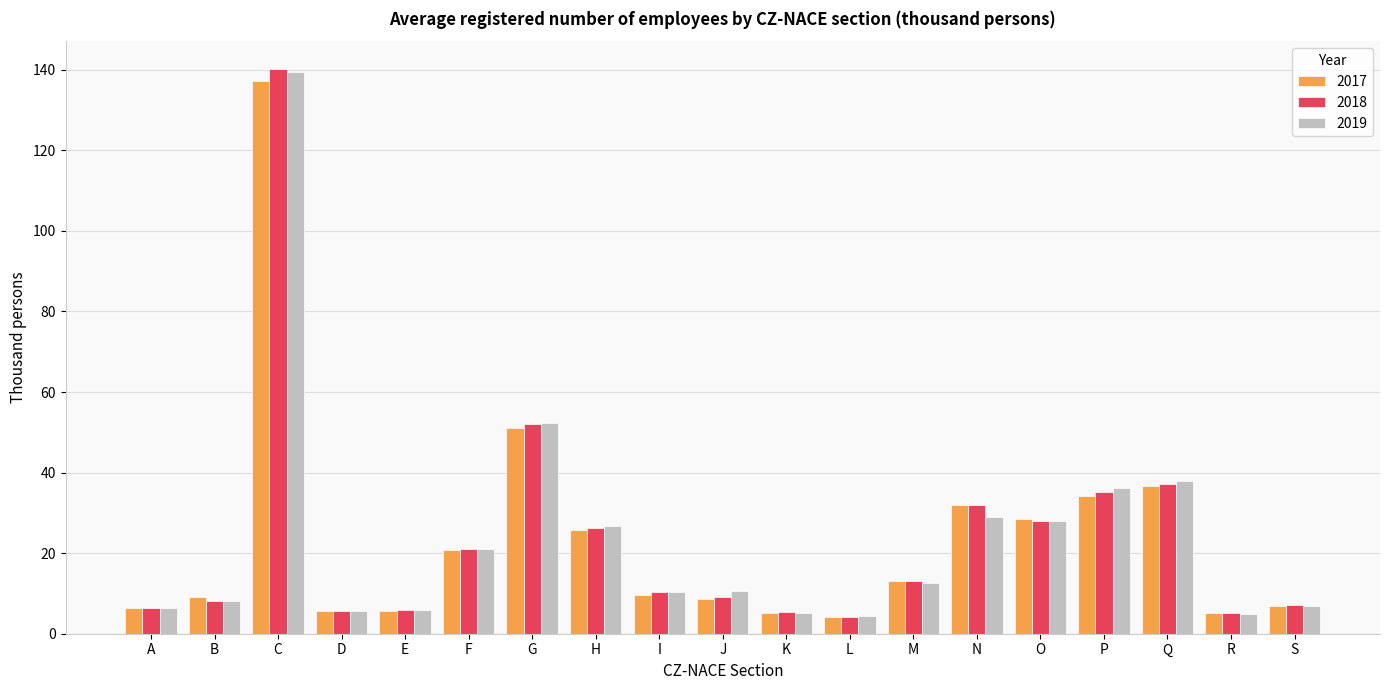

Is it true that 2019 equals 1.3 at E?

False